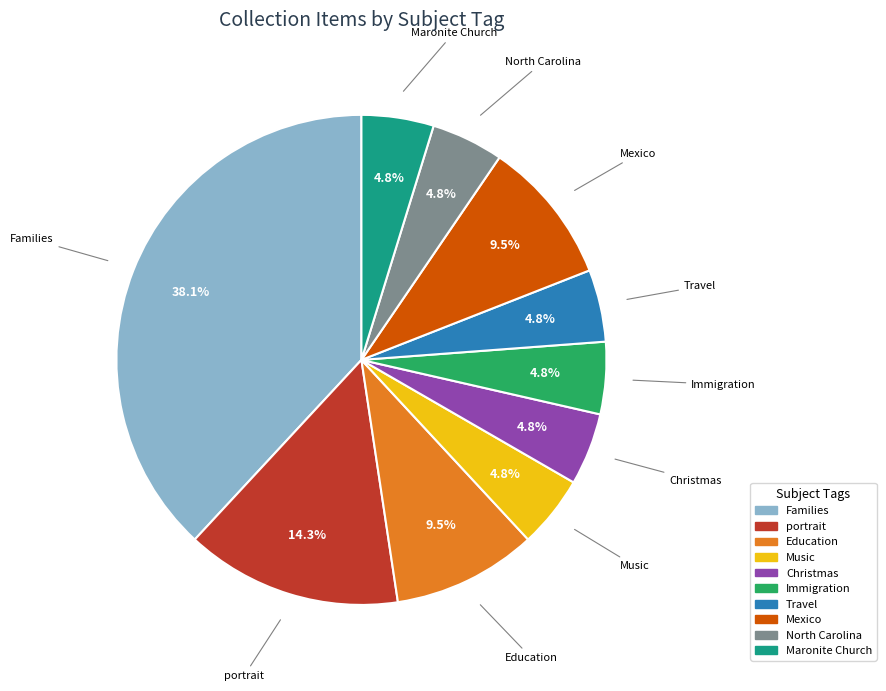

Does any single category account for the majority?

No